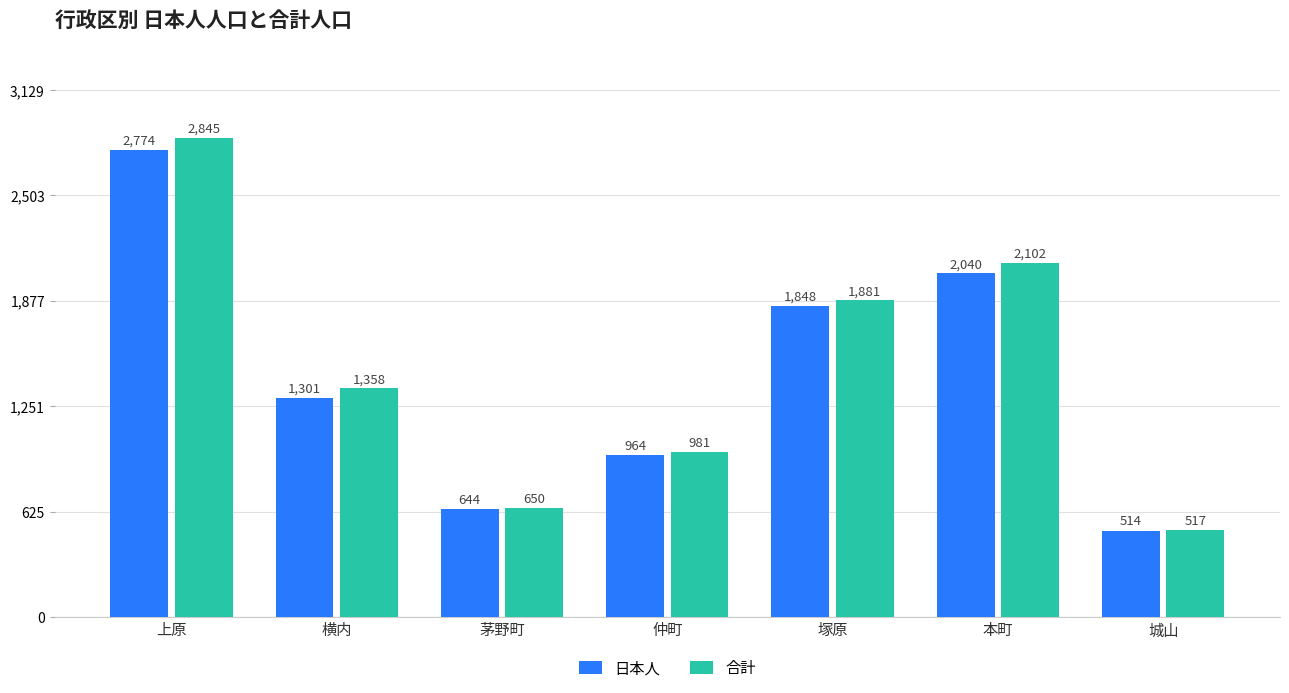

What is the minimum value for 日本人?

514